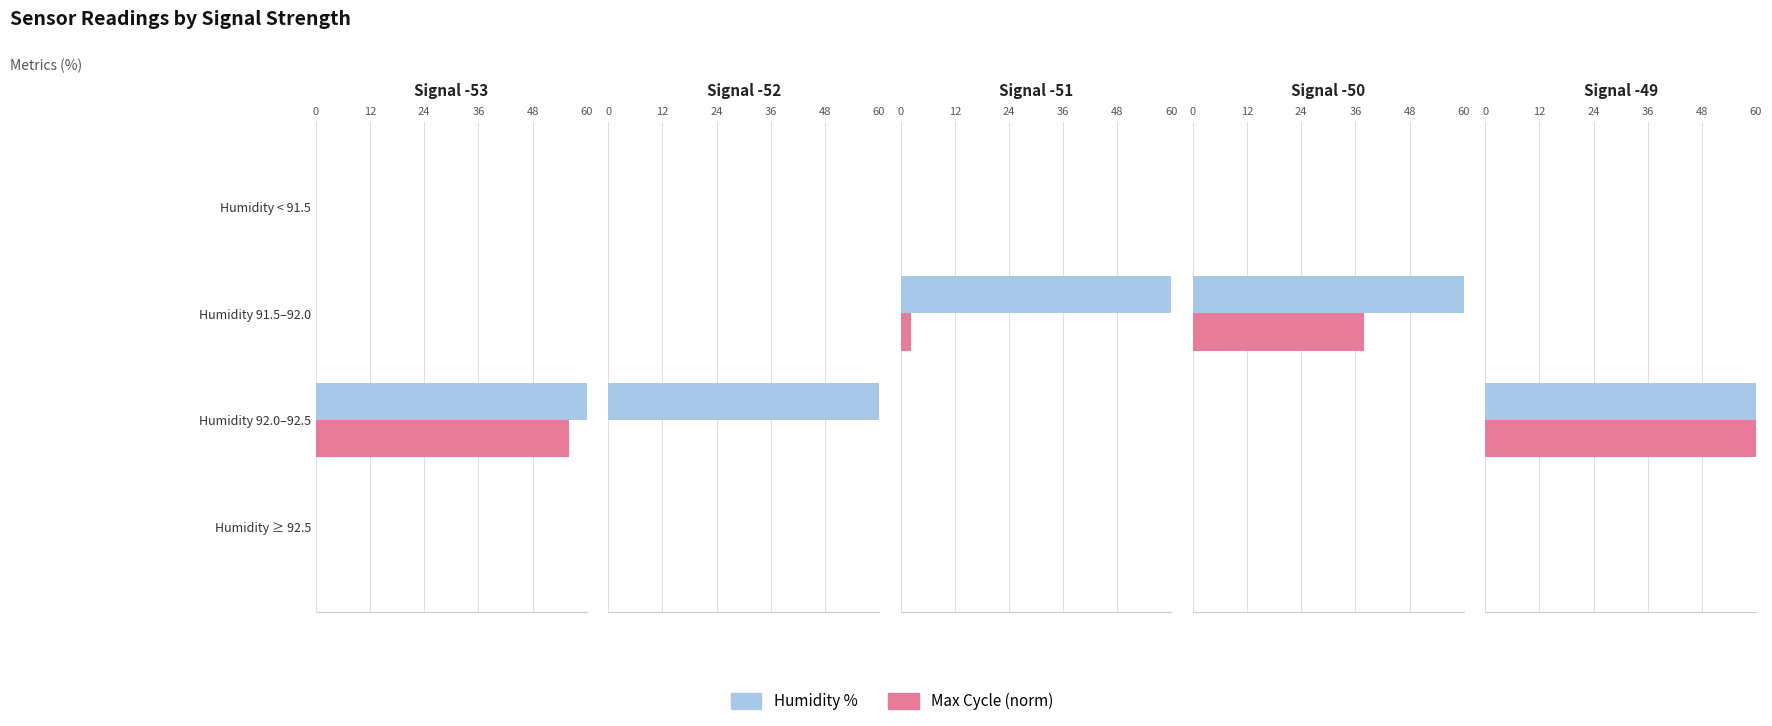

What is the average value of the Humidity % series?

15